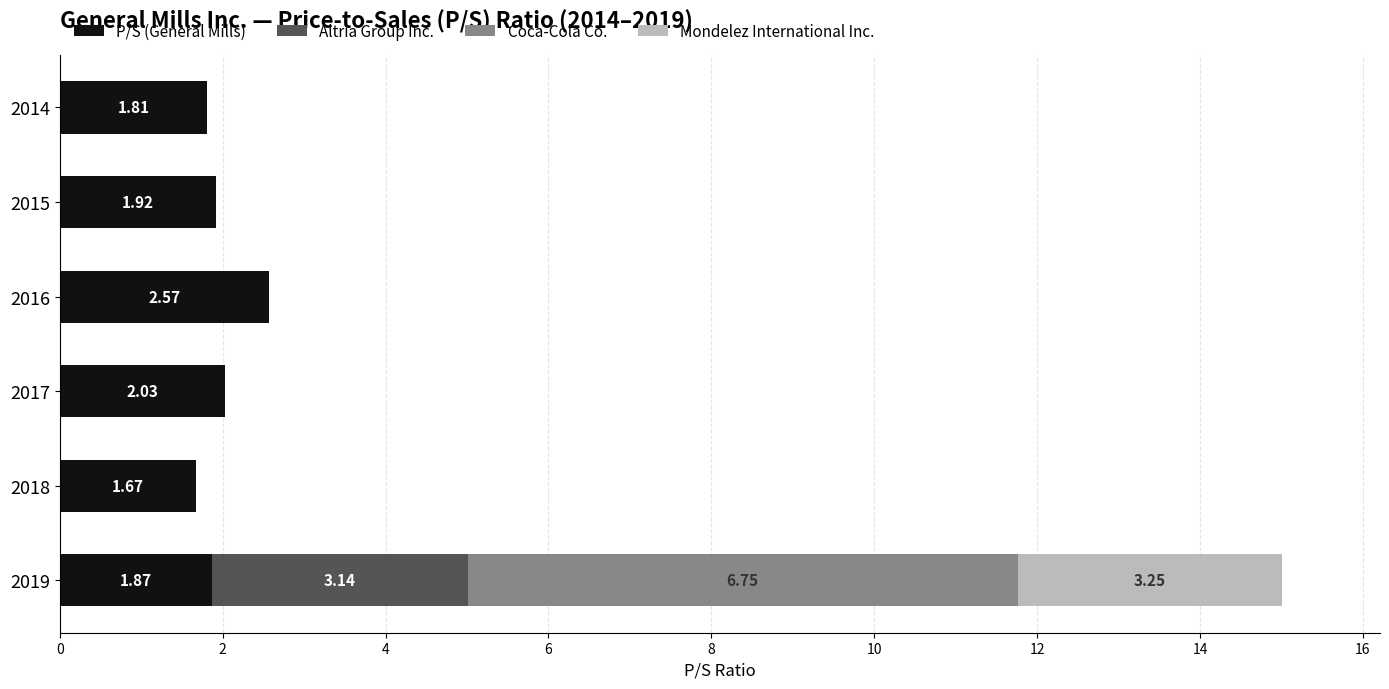

What is the total value across all series at 2019?

15.0